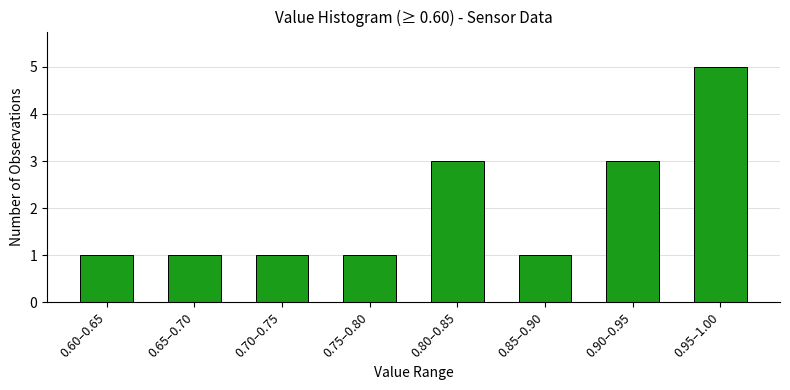

Reading left to right, transcribe all the data shown in this chart.

1	1	1	1	3	1	3	5